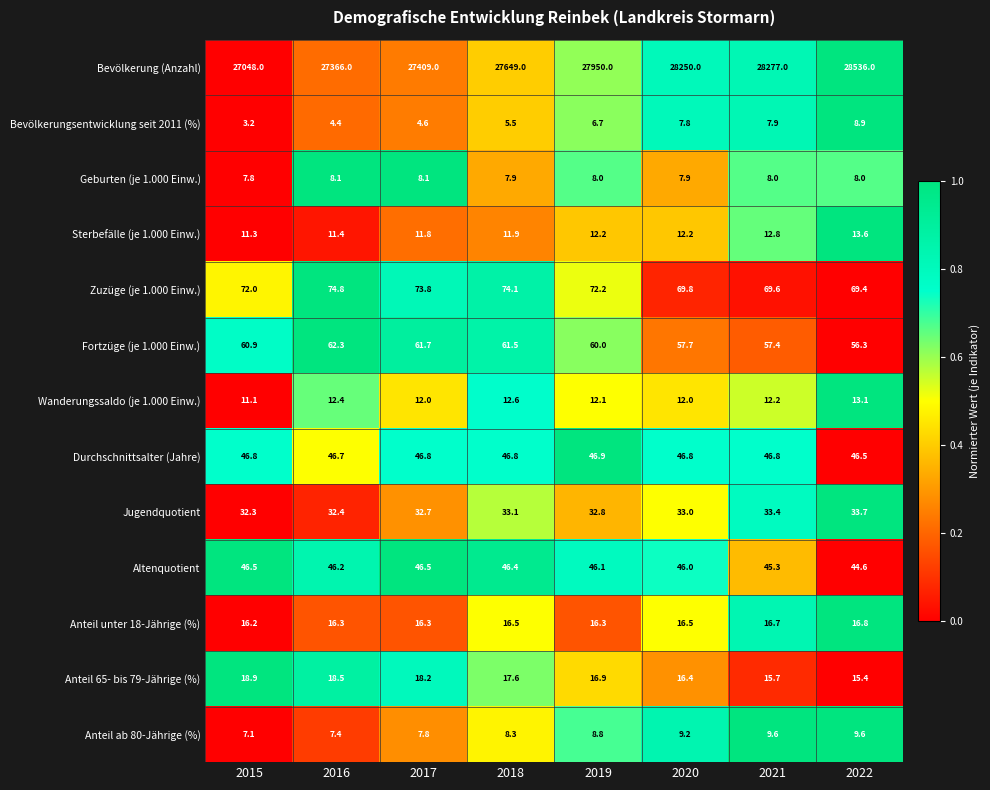

At which label is Bevölkerungsentwicklung seit 2011 (%) closest to 6?

2018